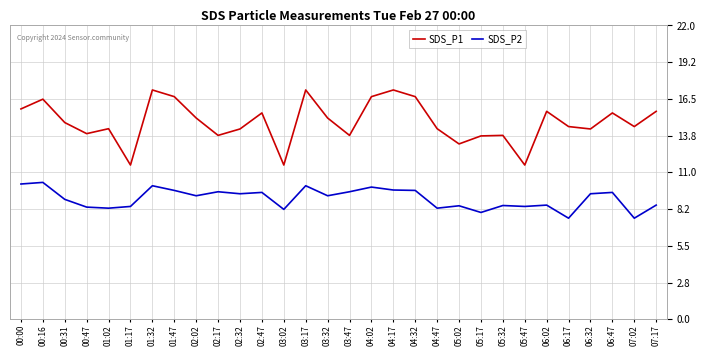

Rank the series by their maximum value, from highest to lowest.

SDS_P1, SDS_P2